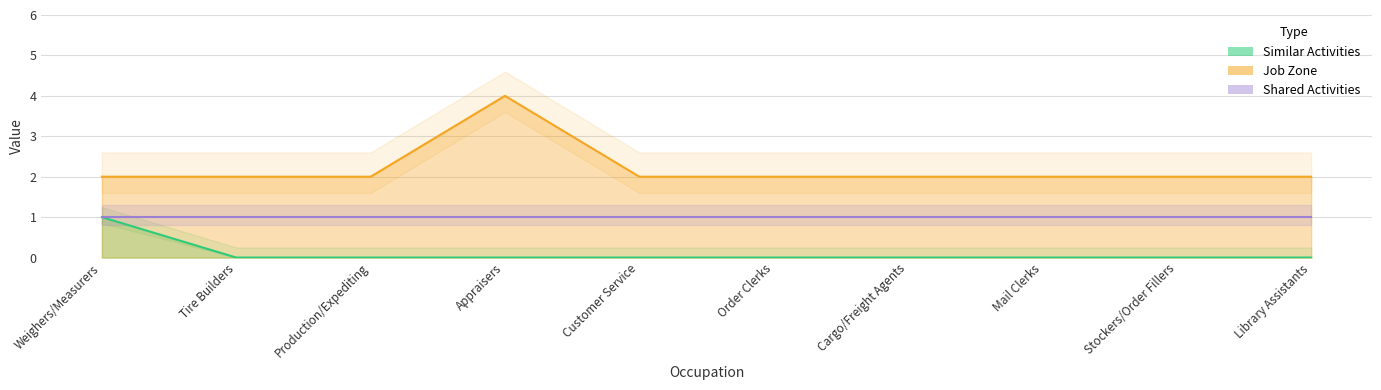

At how many categories does at least one series exceed 3?

1